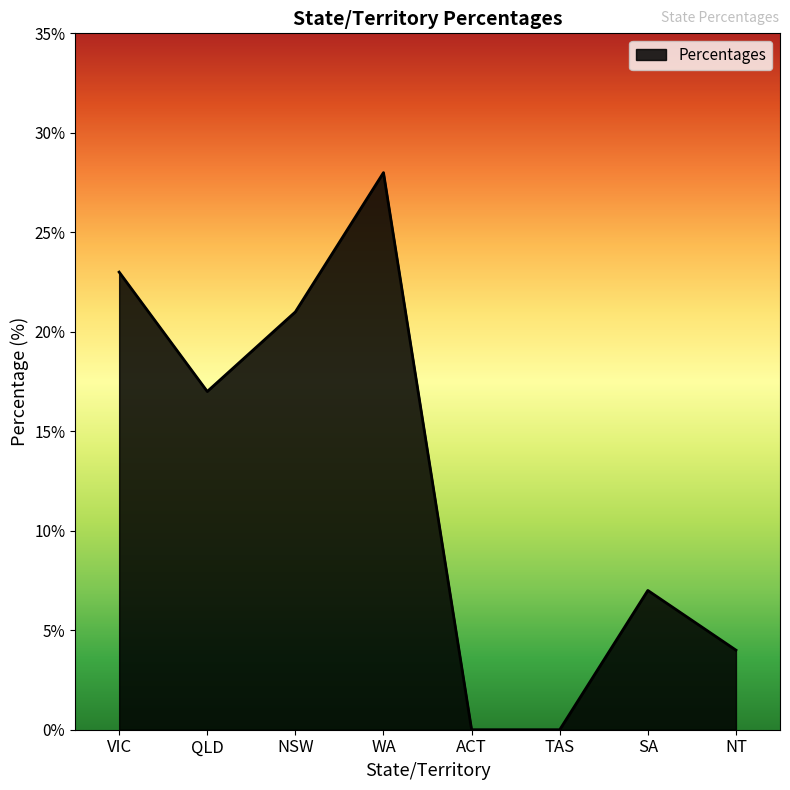

What is the change in value from VIC to ACT?

-23